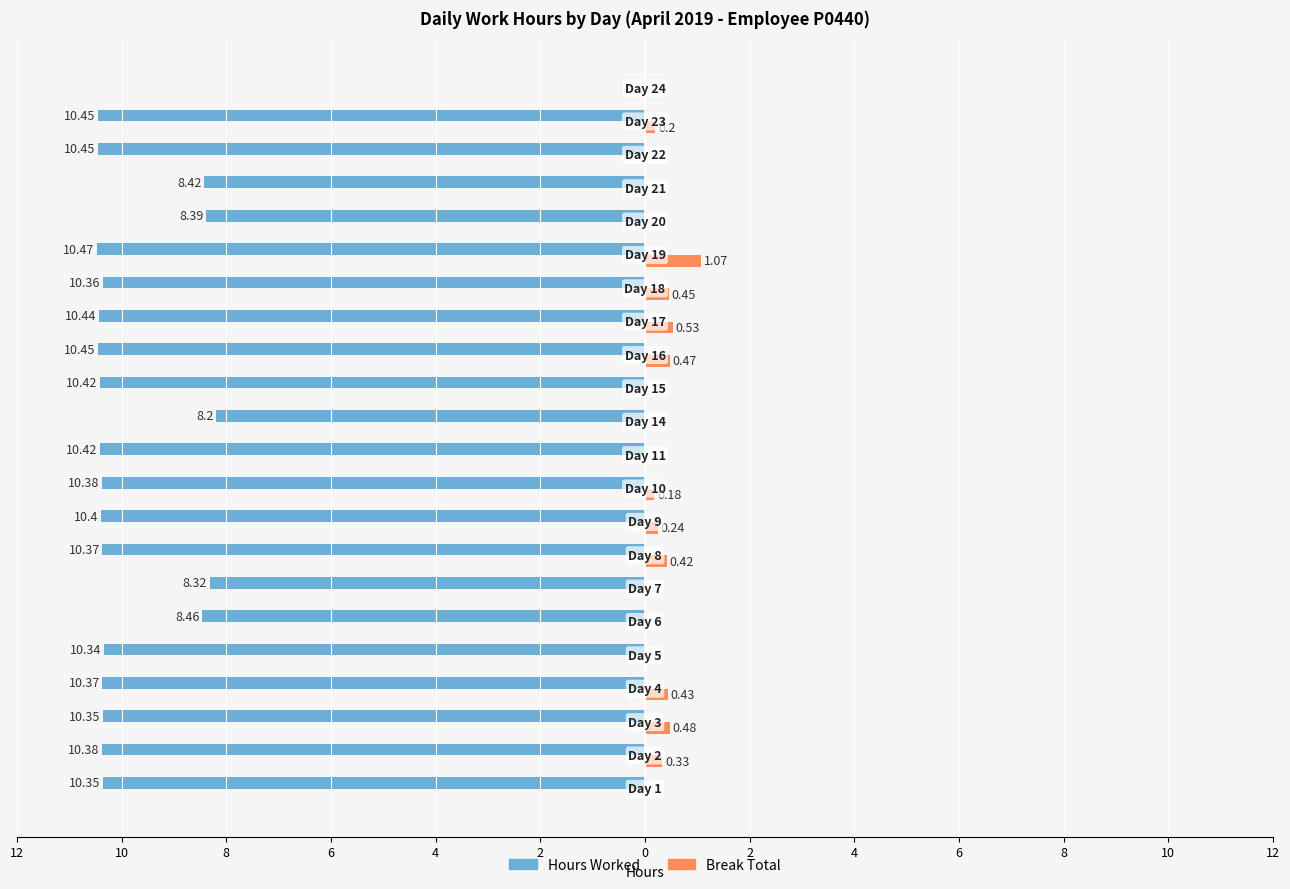

Reading right to left, what are all the values shown in this chart?

Hours Worked: 0.0	-10.4	-10.4	-8.4	-8.4	-10.5	-10.4	-10.4	-10.4	-10.4	-8.2	-10.4	-10.4	-10.4	-10.4	-8.3	-8.5	-10.3	-10.4	-10.3	-10.4	-10.3
Break Total: 0.0	0.2	0.0	0.0	0.0	1.1	0.5	0.5	0.5	0.0	0.0	0.0	0.2	0.2	0.4	0.0	0.0	0.0	0.4	0.5	0.3	0.0